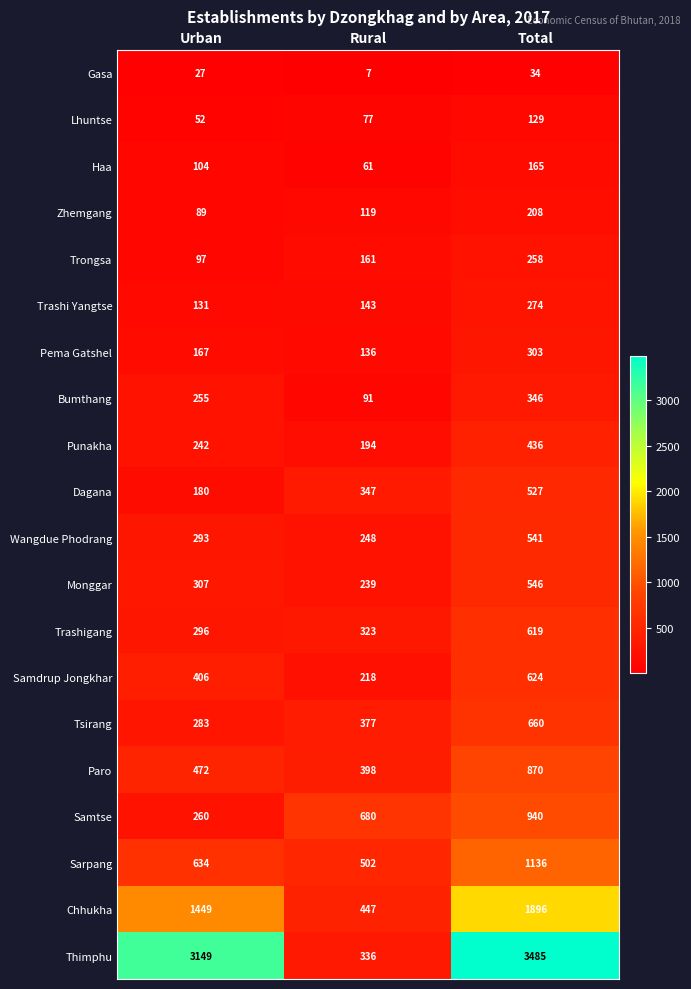

Which category has the highest value in the Wangdue Phodrang series?

Total